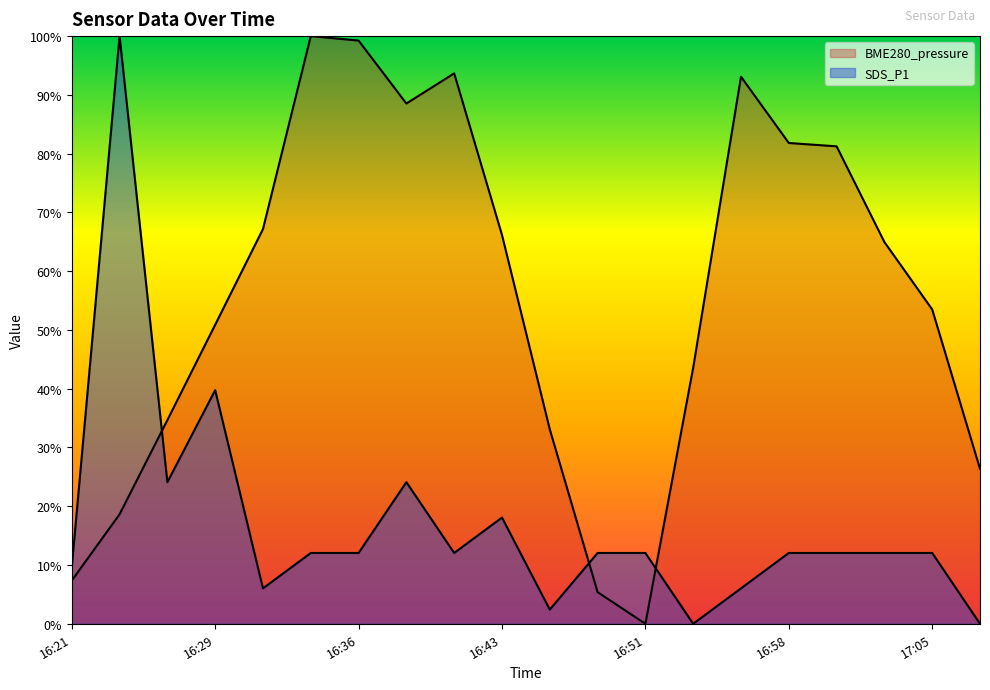

Does the chart display data point markers on the line(s)?

No